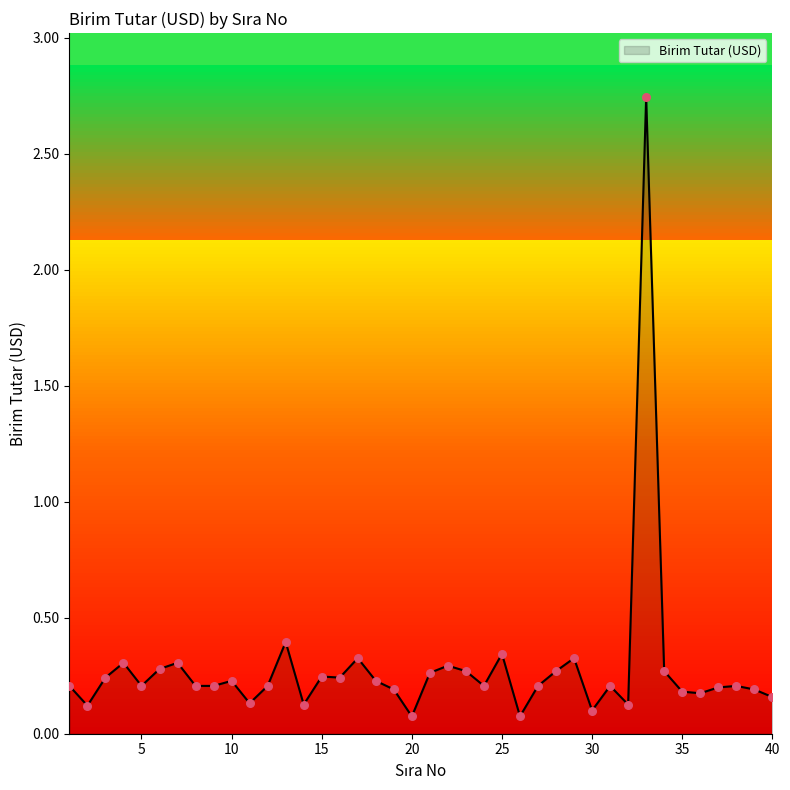

Which has a higher value, 12 or 38?

12